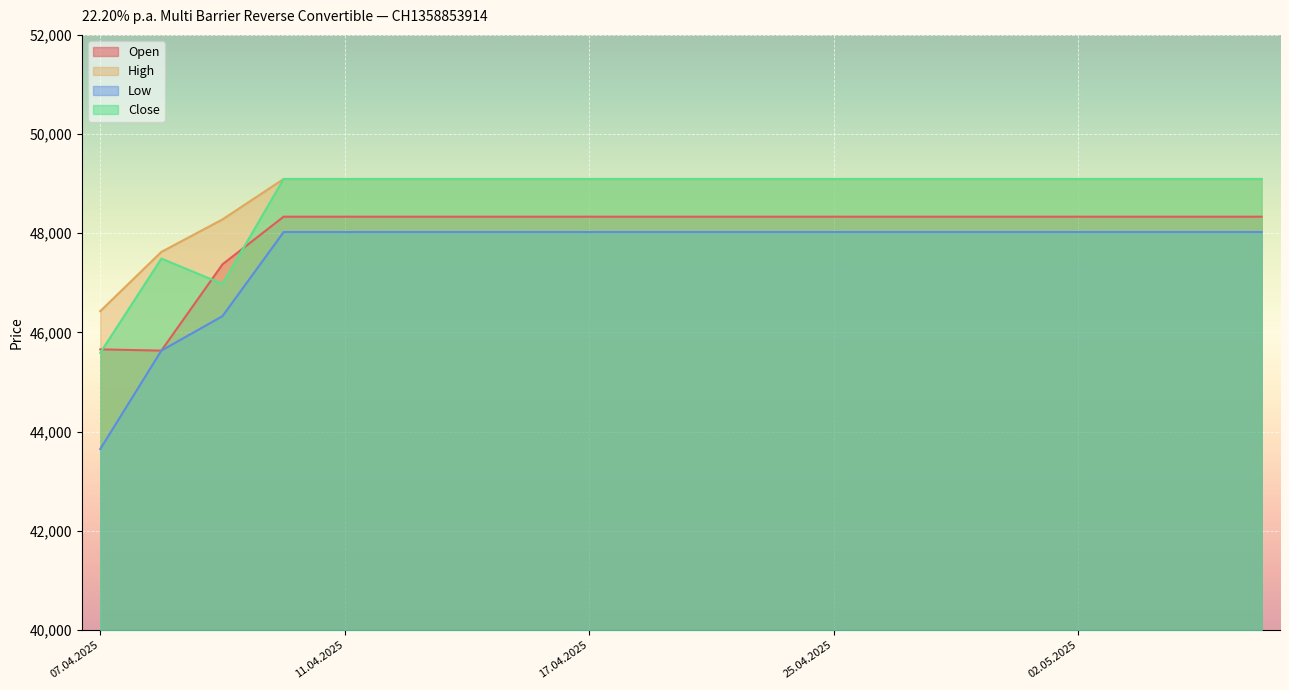

What is the label of the 13th point from the right?

16.04.2025